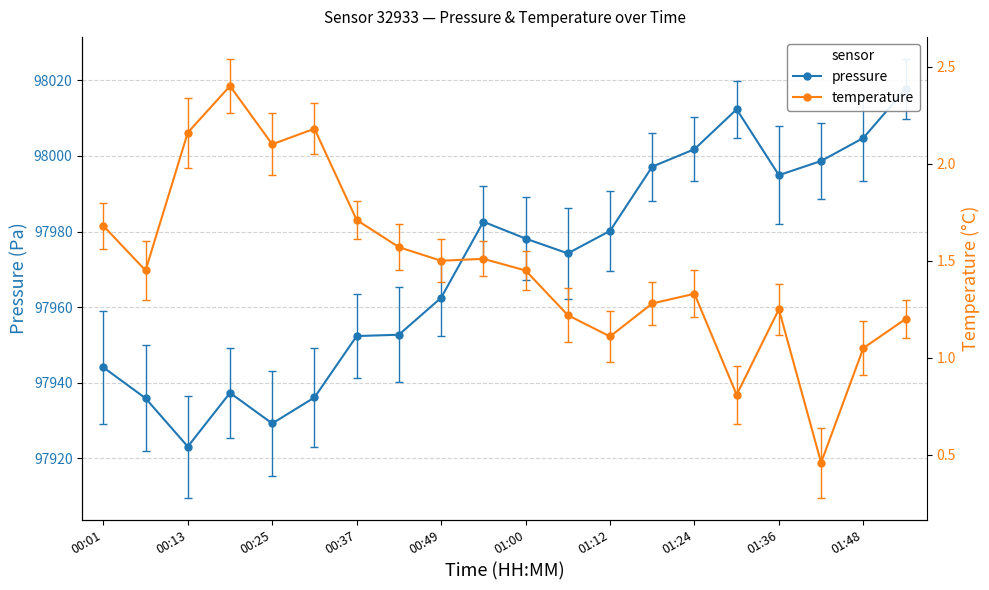

At how many categories does at least one series exceed 32023?

20